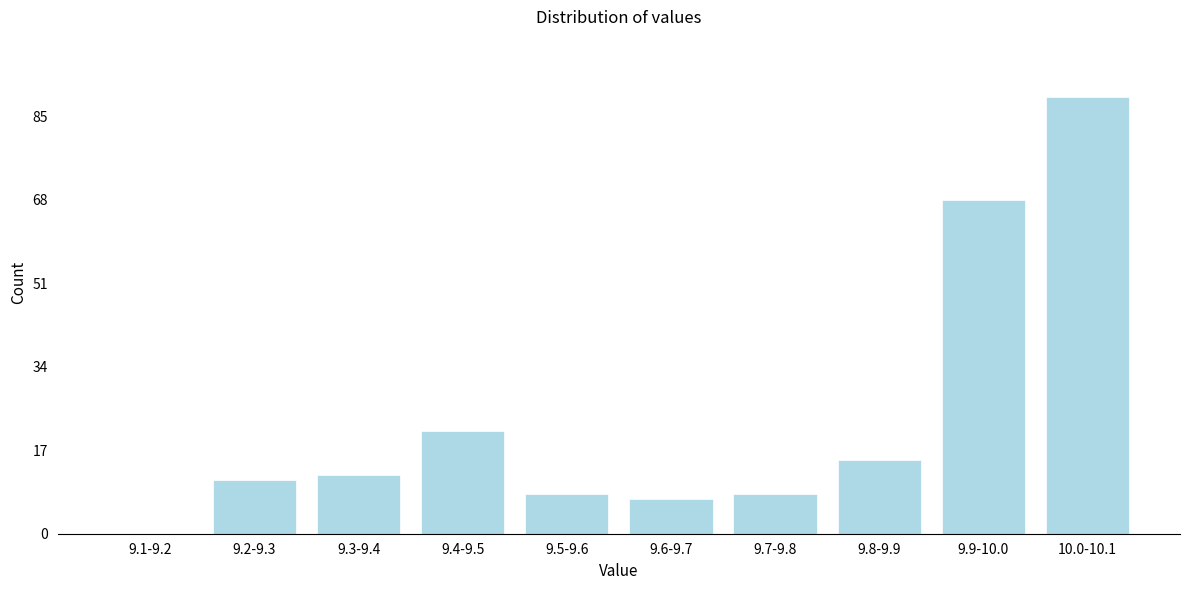

Reading left to right, what are all the values shown in this chart?

9.1-9.2=0	9.2-9.3=11	9.3-9.4=12	9.4-9.5=21	9.5-9.6=8	9.6-9.7=7	9.7-9.8=8	9.8-9.9=15	9.9-10.0=68	10.0-10.1=89